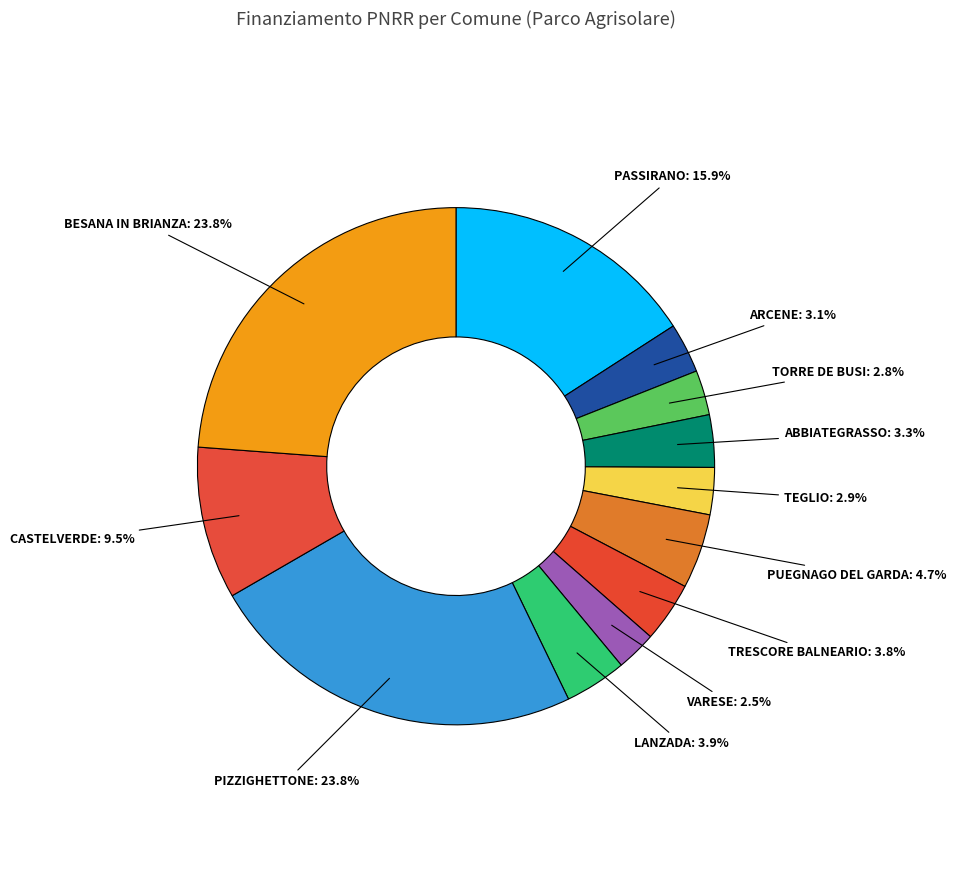

Count the number of slices in the pie.

12